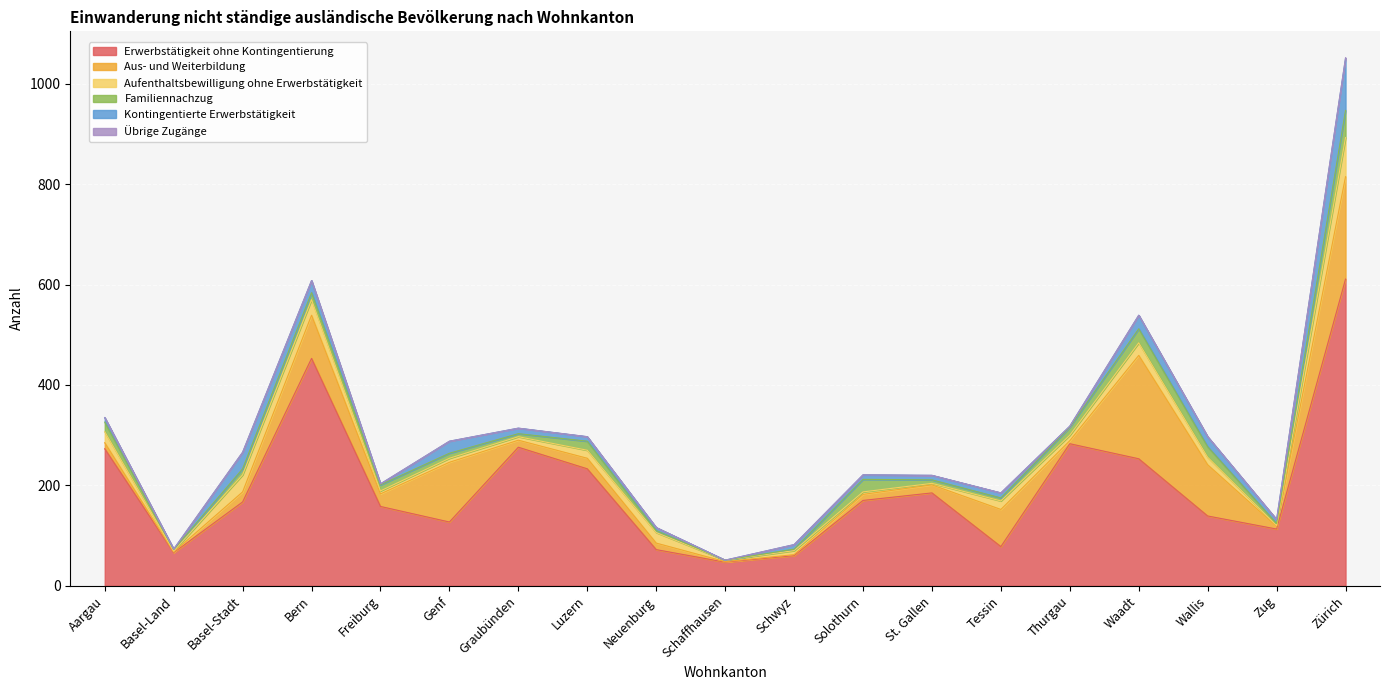

True or false: Aufenthaltsbewilligung ohne Erwerbstätigkeit and Übrige Zugänge cross at least once.

False